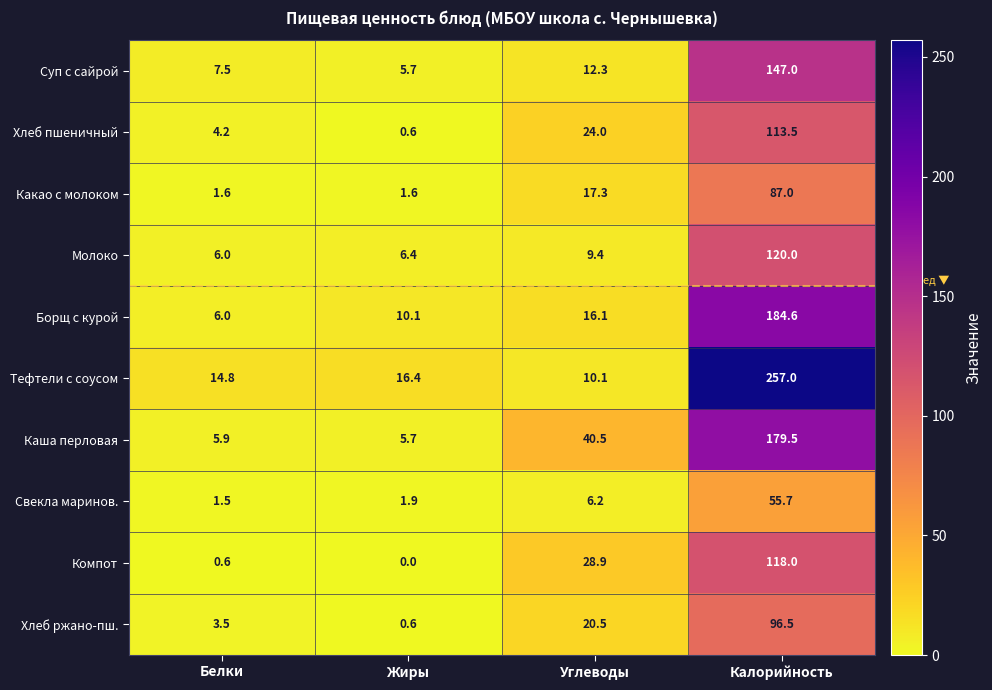

How many categories are shown in the chart?

4